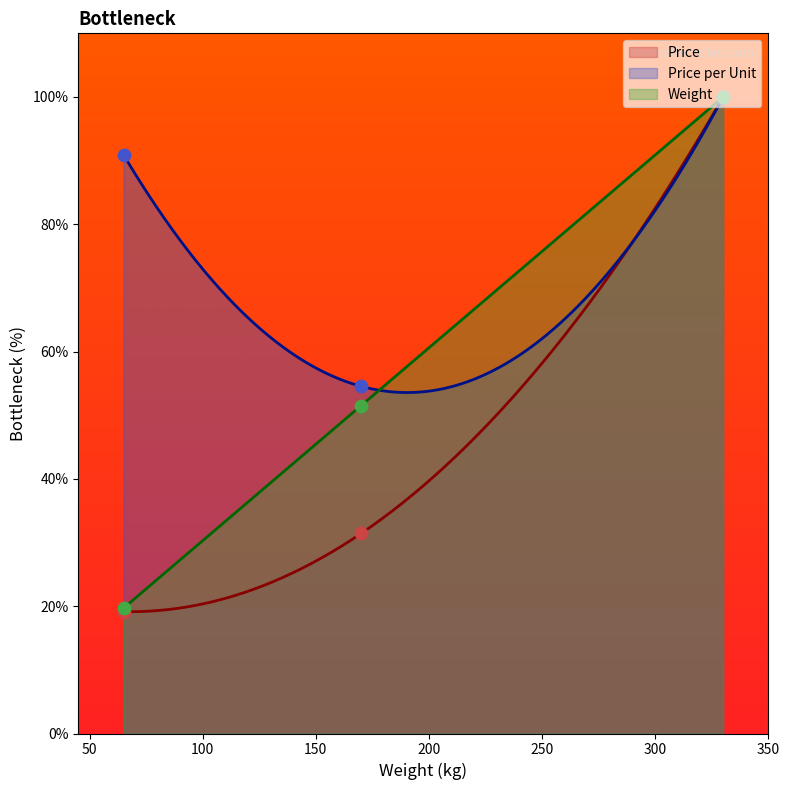

Which series has the largest Y range (max minus min)?

price